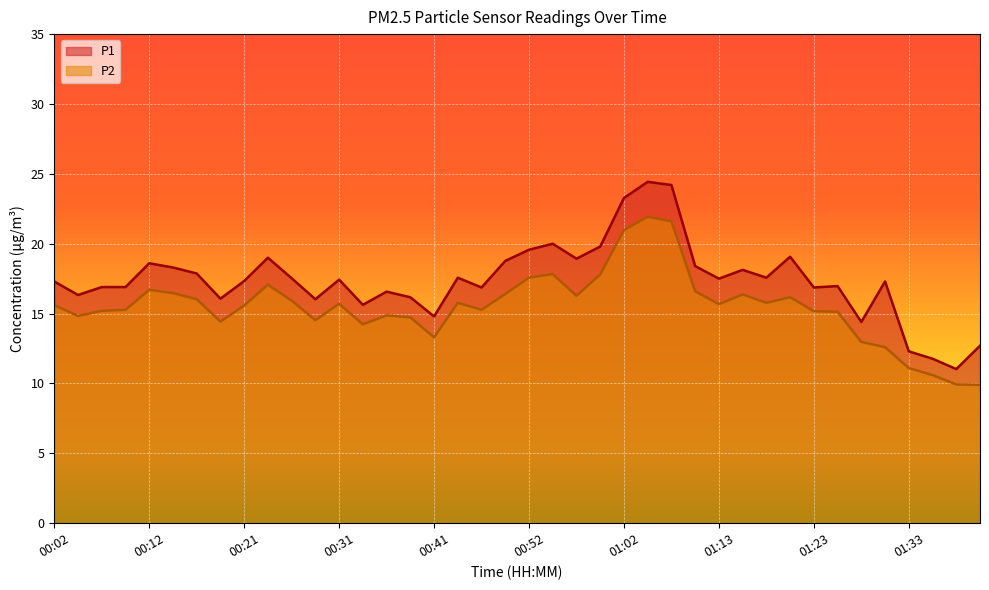

True or false: P1 and P2 cross at least once.

False